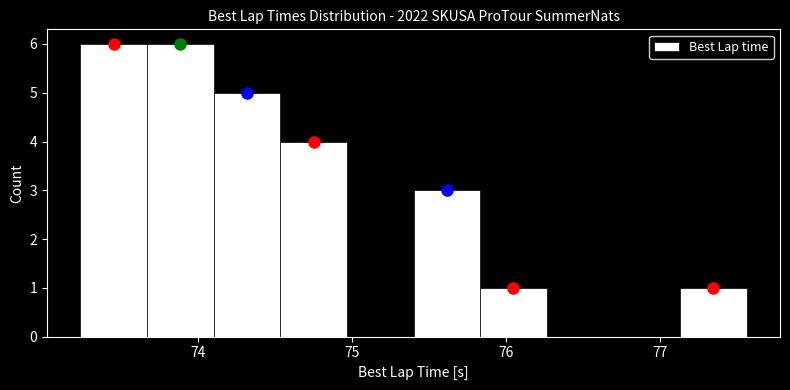

What is the height of the bar covering 73.2 to 73.7 on the x-axis? Neither the bar edges nor the heights are printed on the chart, so give them approximately, as read against the axes.

6